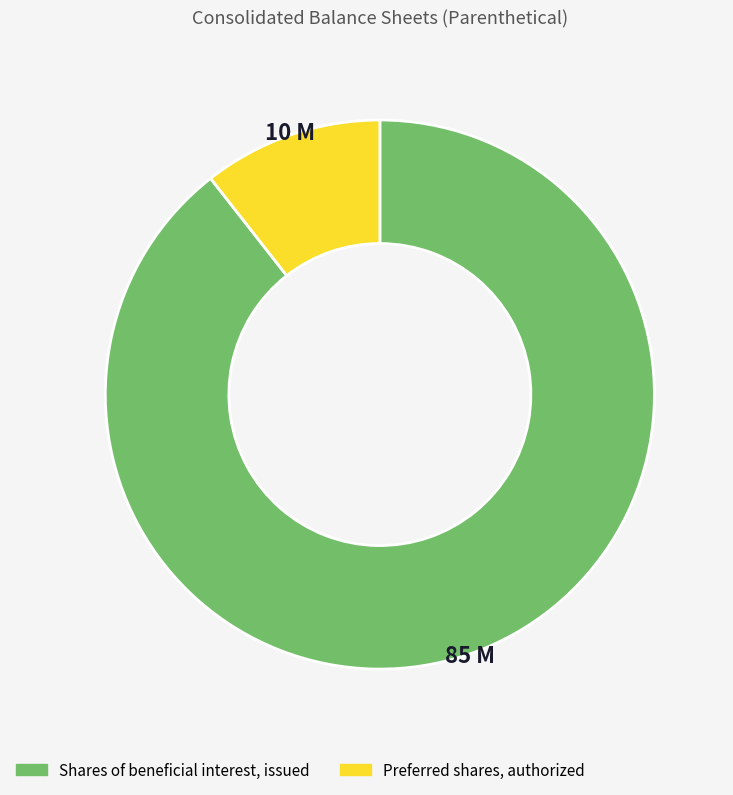

Is there a majority slice in this chart?

Yes